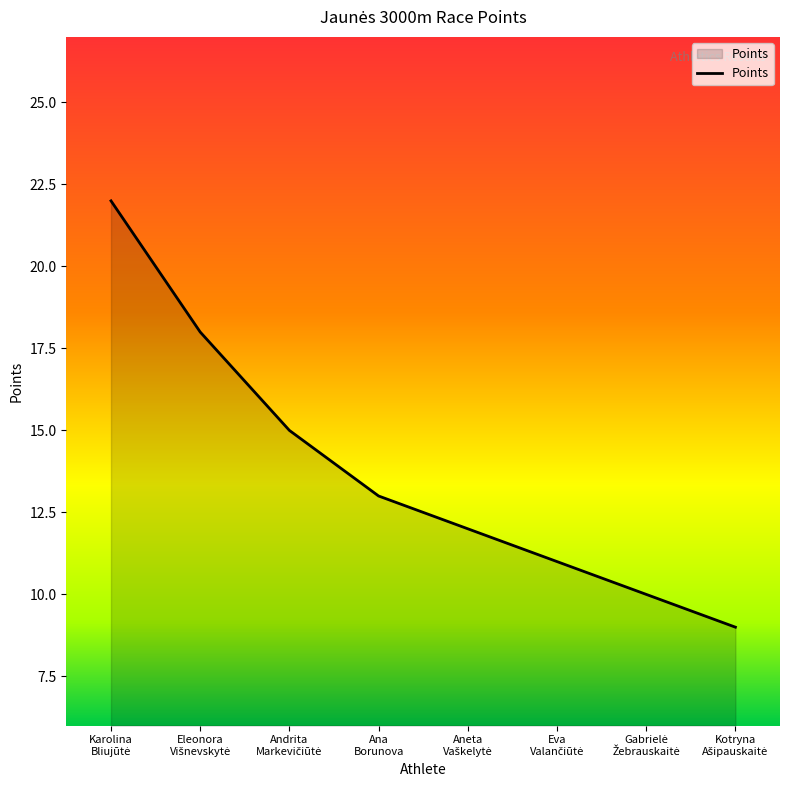

What is the maximum value shown in the chart?

22